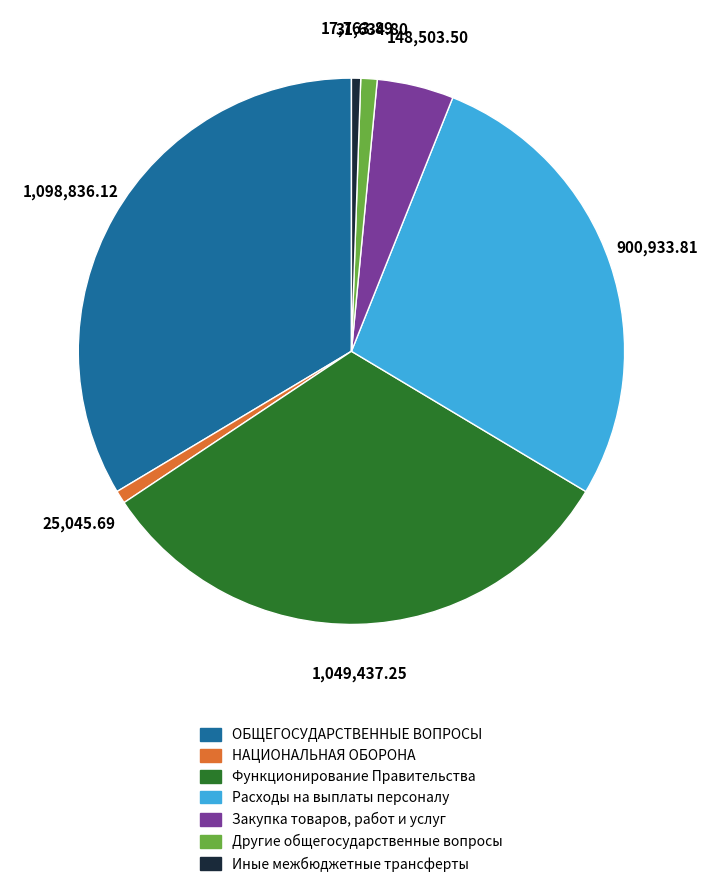

Which category has the biggest portion of the pie?

ОБЩЕГОСУДАРСТВЕННЫЕ ВОПРОСЫ